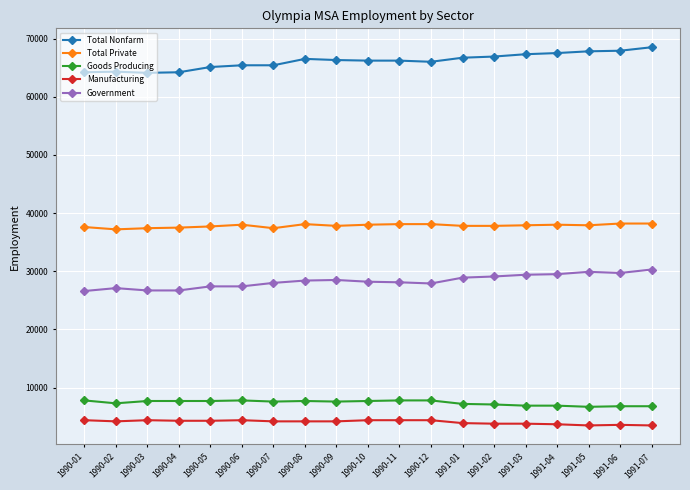

The Total Nonfarm series shows 66200 at 1990-10. True or false?

True